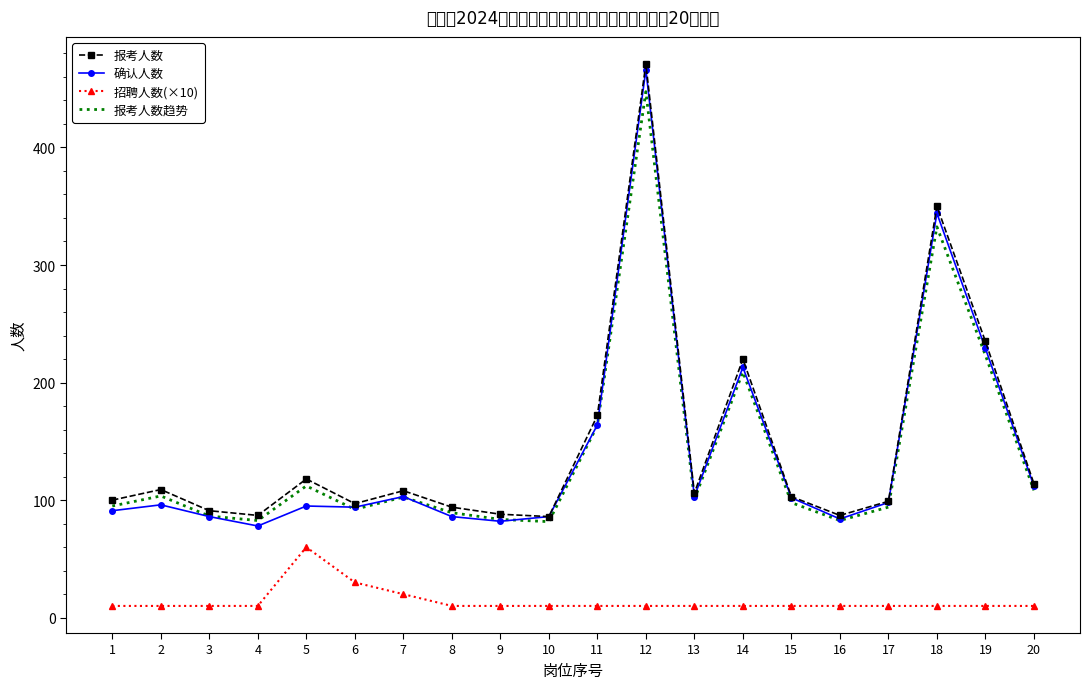

What value does the 报考人数 series have at 5?

118.0